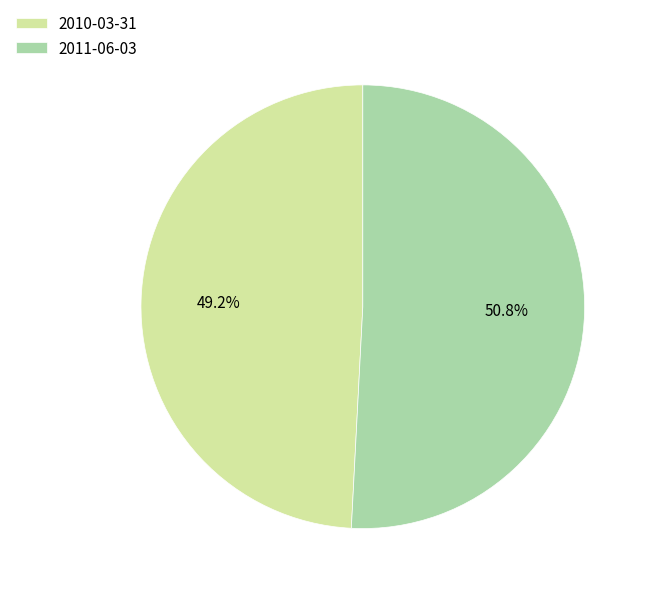

Rank the categories by value from lowest to highest.

2010-03-31, 2011-06-03